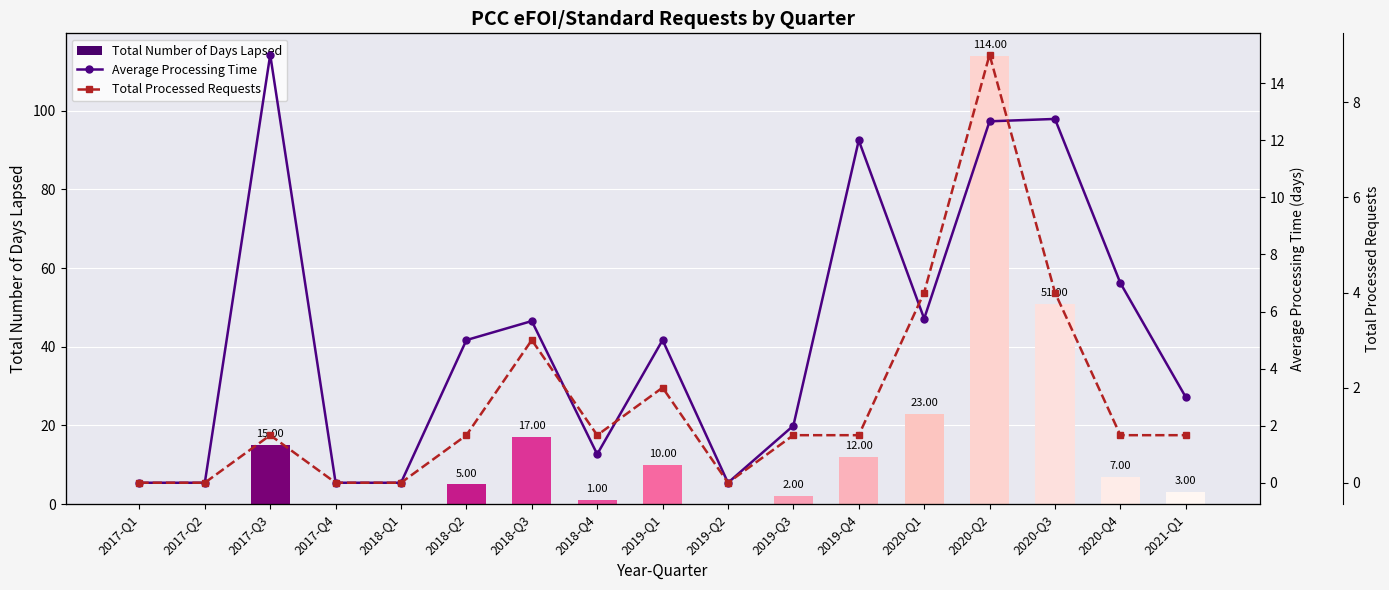

Which category has the lowest value in the Total Number of Days Lapsed series?

2017-Q1